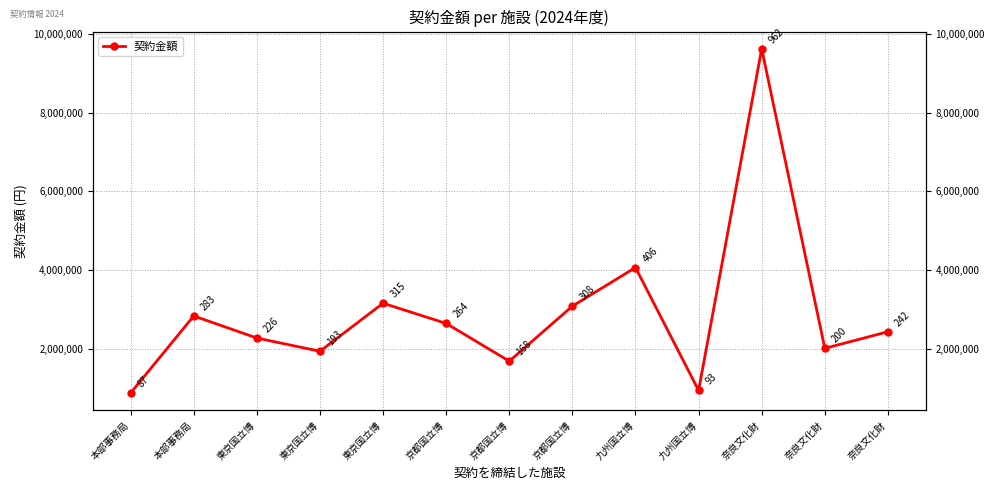

Rank the categories by value from highest to lowest.

奈良文化財, 九州国立博, 東京国立博, 京都国立博, 本部事務局, 京都国立博, 奈良文化財, 東京国立博, 奈良文化財, 東京国立博, 京都国立博, 九州国立博, 本部事務局